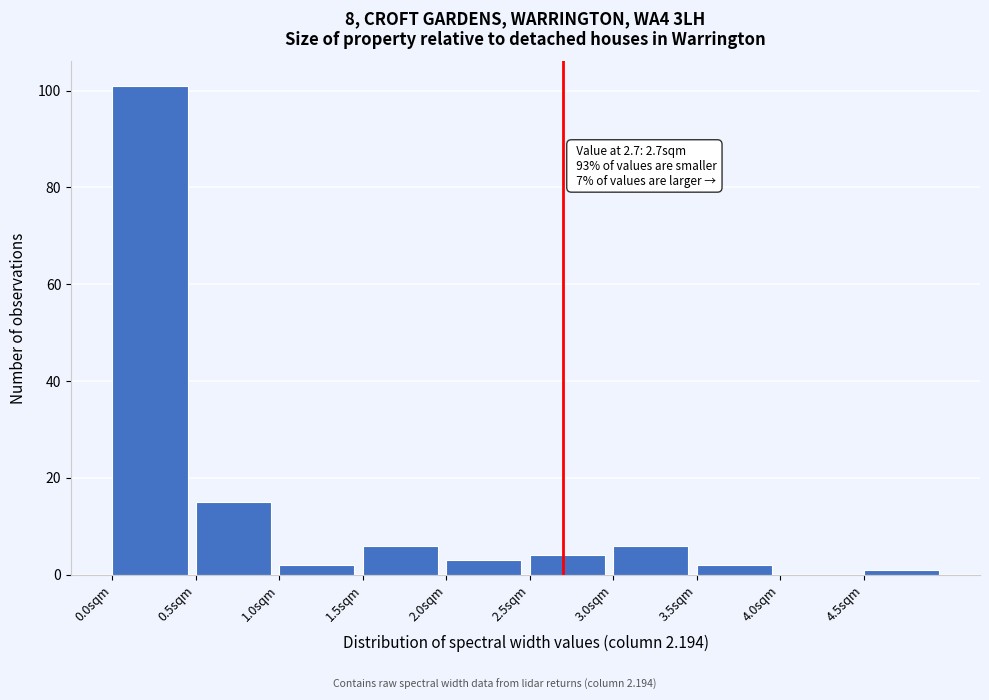

Which range on the x-axis has the tallest bar?

0.0 to 0.5